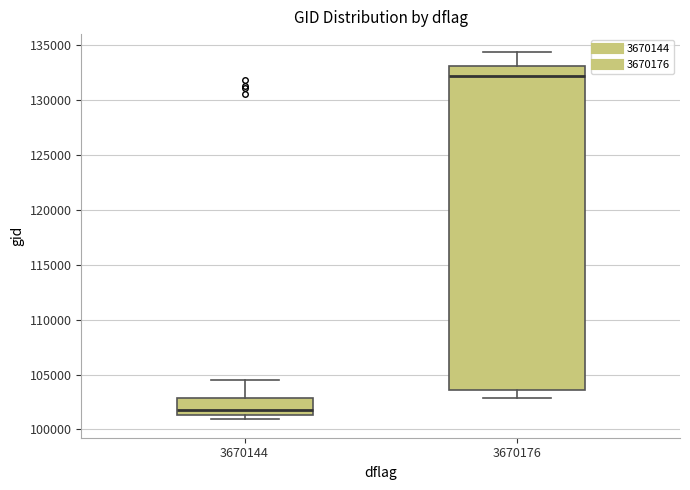

Where does the median line of the box at x = 3670176 sit on the y-axis? The values are not printed on the chart, so give them approximately, as read against the axis.

132000